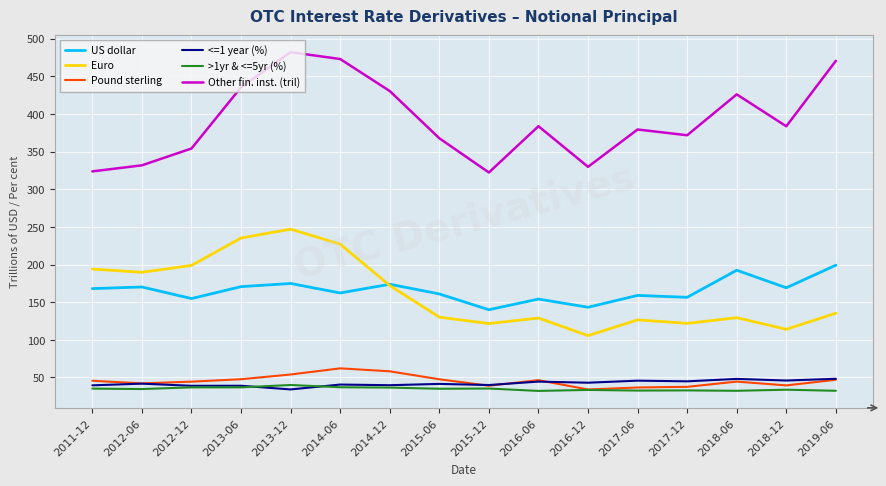

At which category is the sum across all series the highest?

2013-12